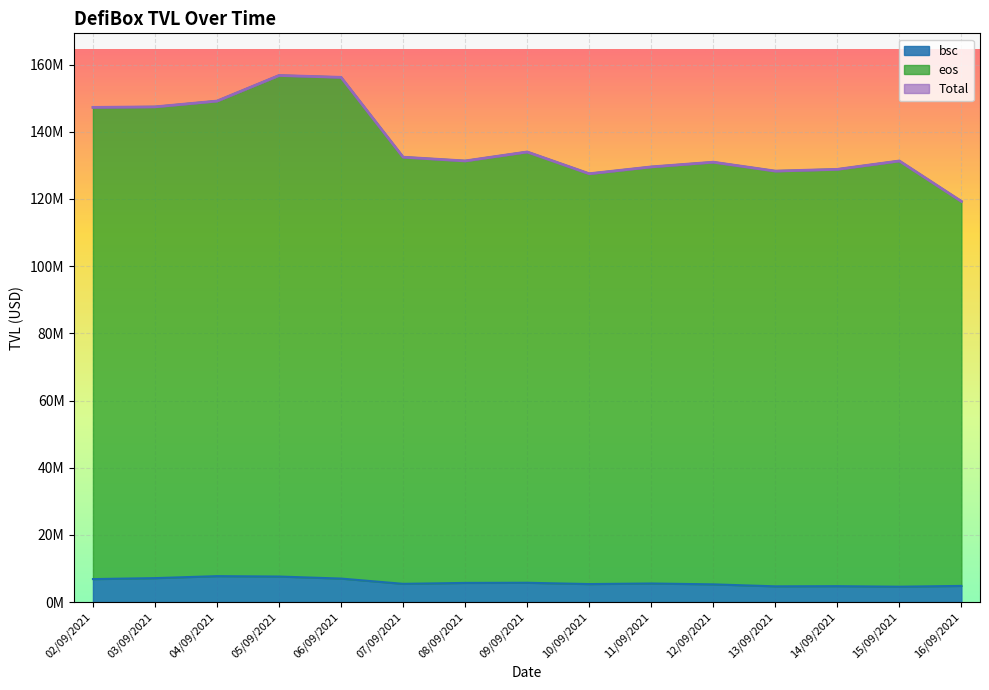

True or false: eos and bsc intersect in this chart.

False